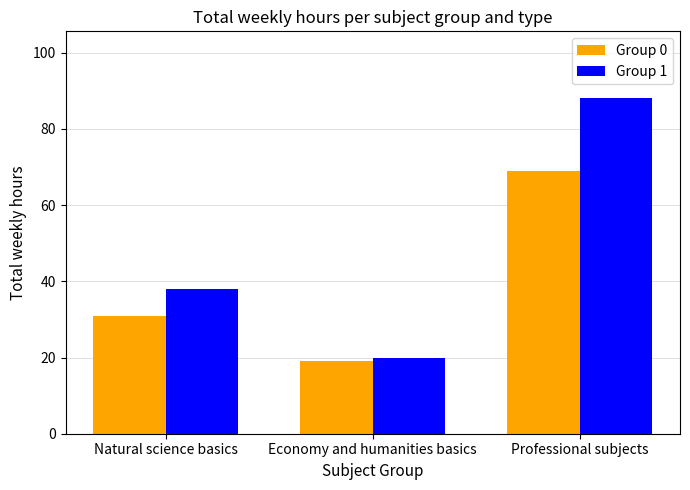

How many data points in Group 1 are less than 38?

1